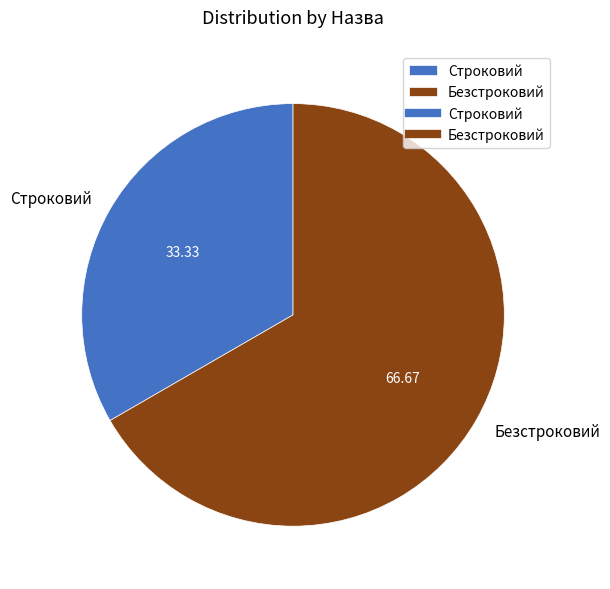

Do Безстроковий and Строковий together represent more than half of the pie?

Yes